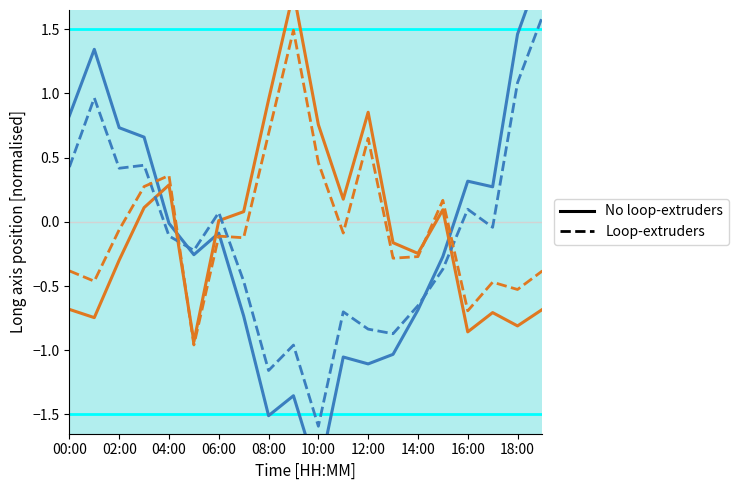

What is the difference between the second highest and second lowest values in the No loop-extruders series?

3.0